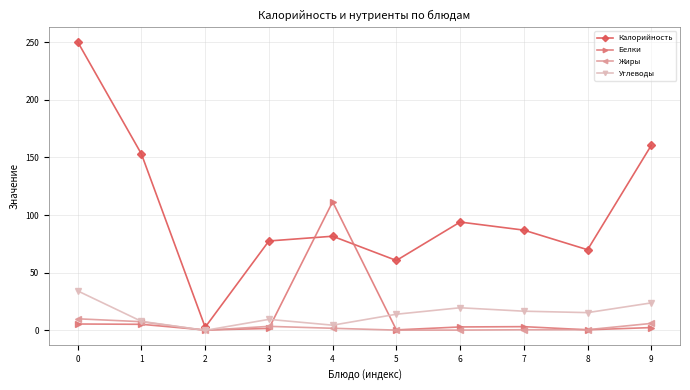

What is the sum of the Белки values at 8 and 4?

112.2